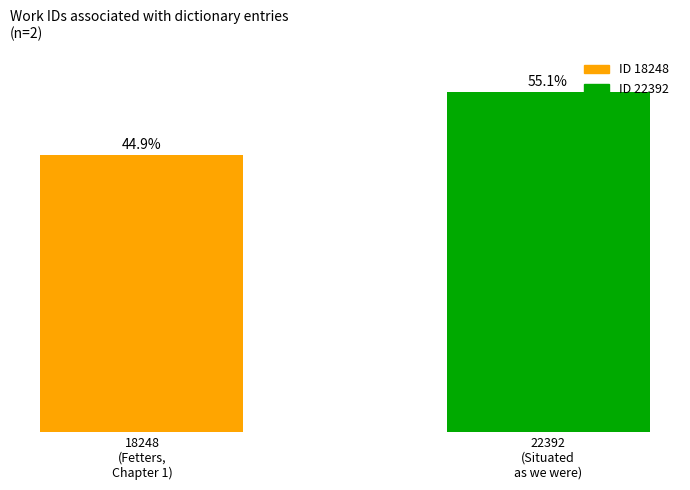

Does the chart contain any negative values?

No